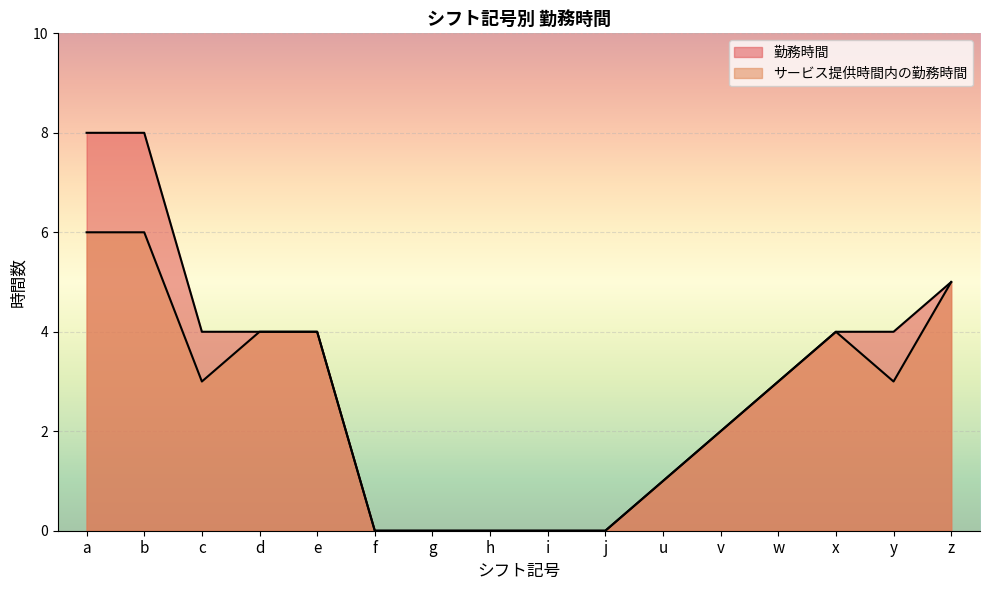

Which series has the widest spread of values?

勤務時間